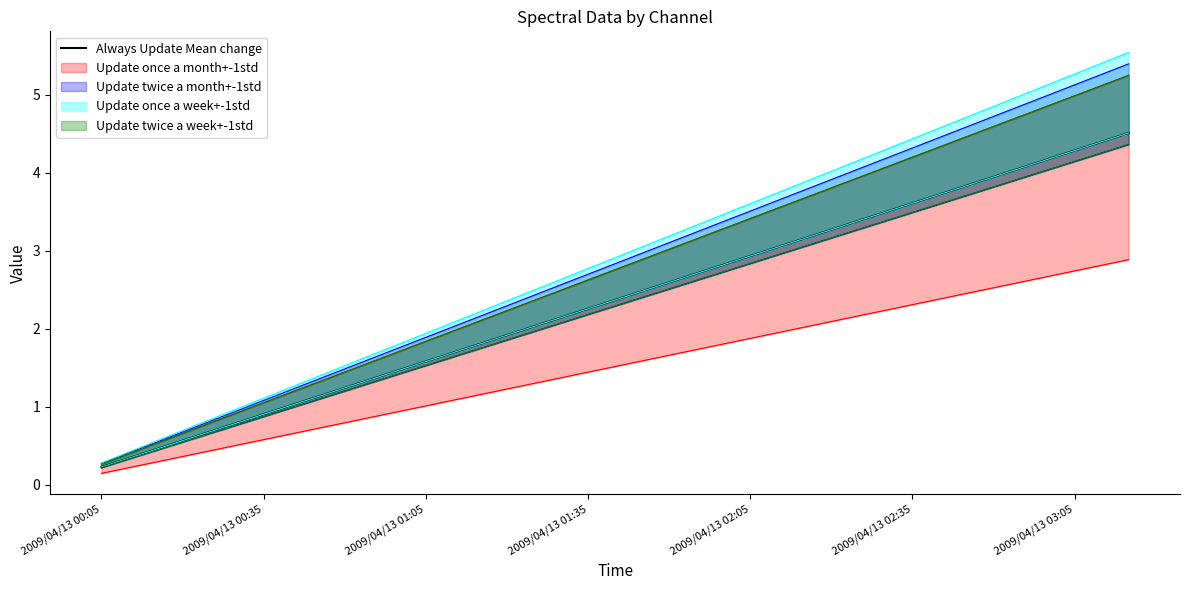

What is the minimum value shown in the chart?

0.2